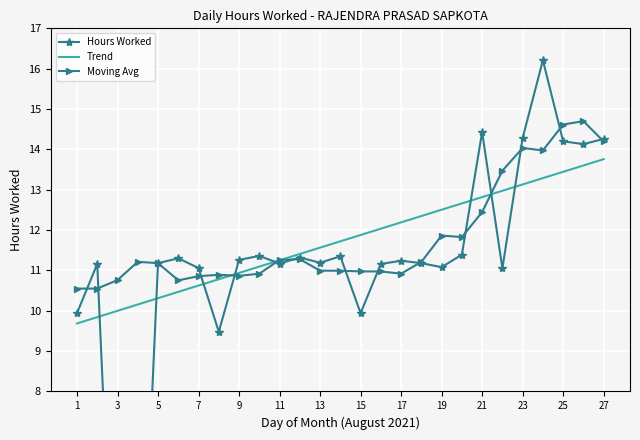

The Moving Avg series shows 11.2 at 5. True or false?

True